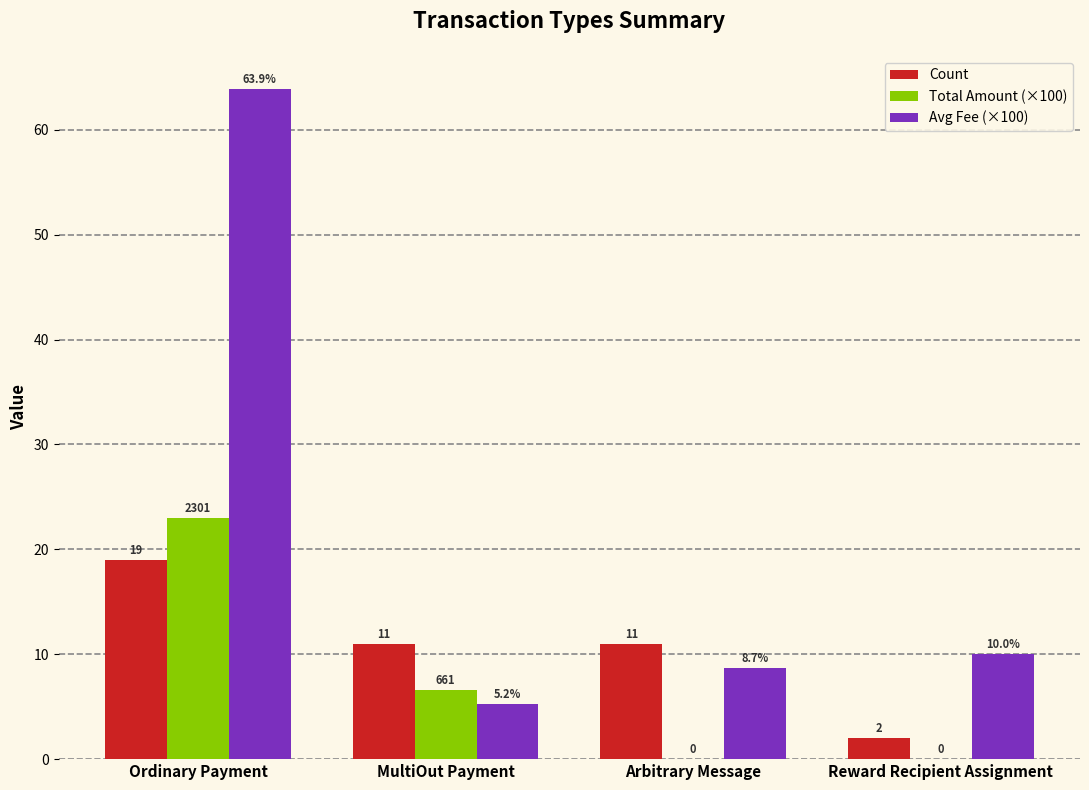

What is the difference between the Total Amount (×100) values at Reward Recipient Assignment and MultiOut Payment?

6.6